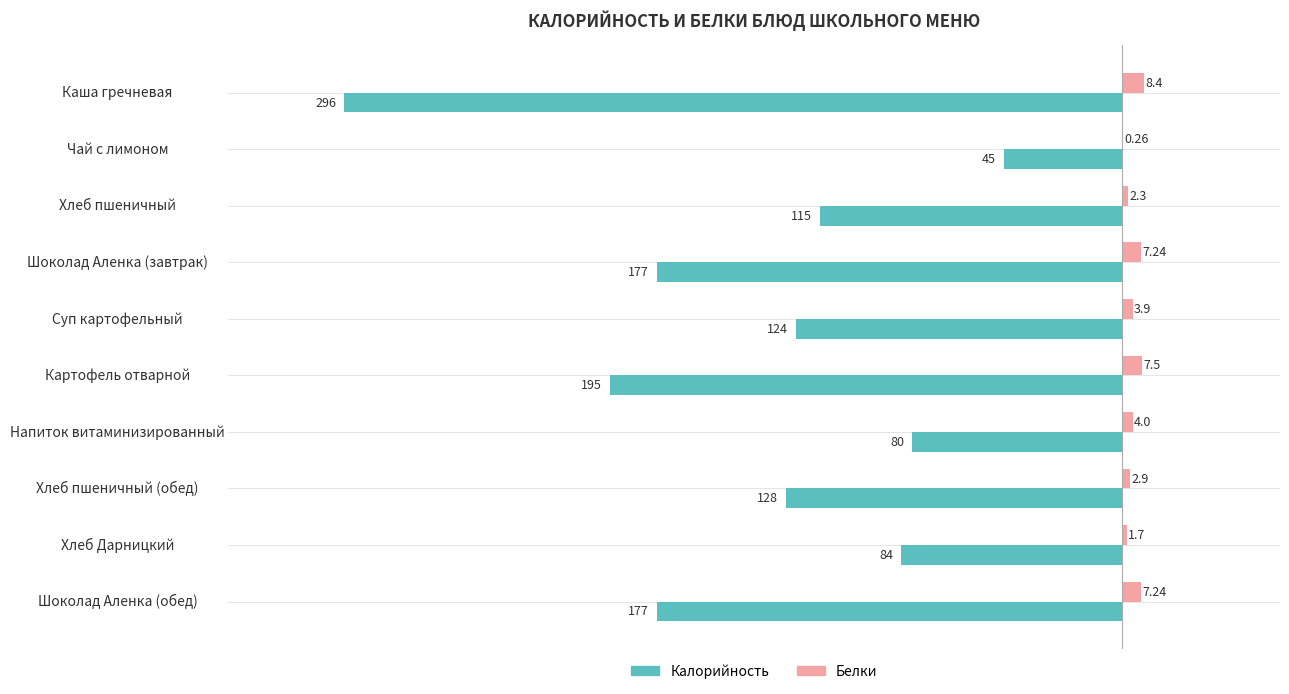

Count the number of categories in the chart.

10